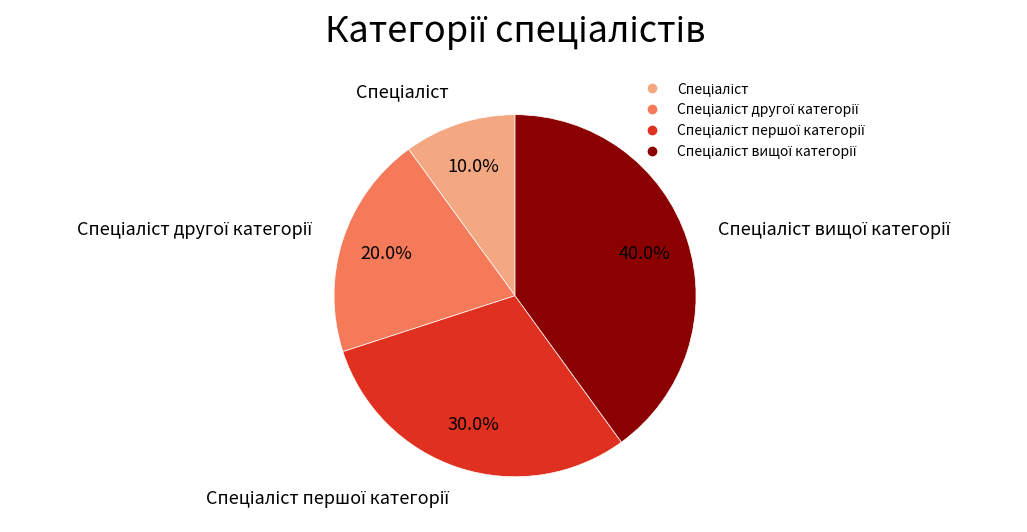

Is there a majority slice in this chart?

No